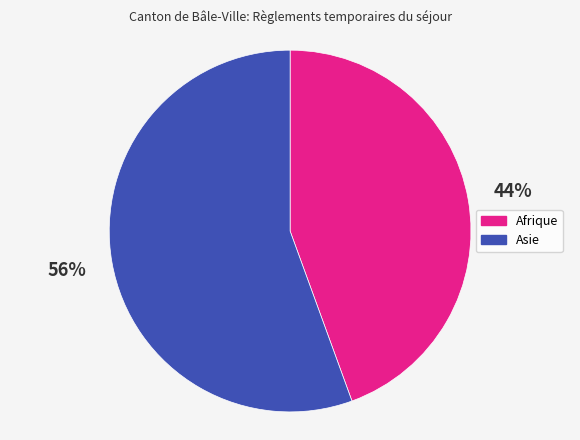

Which slice is the smallest?

Afrique